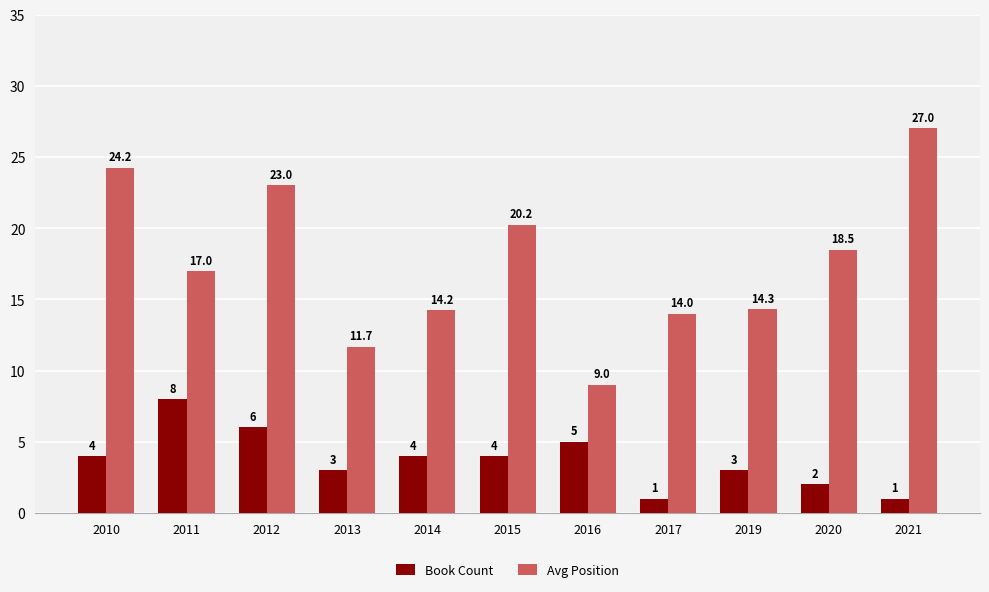

Is it true that Avg Position equals 23.0 at 2012?

True